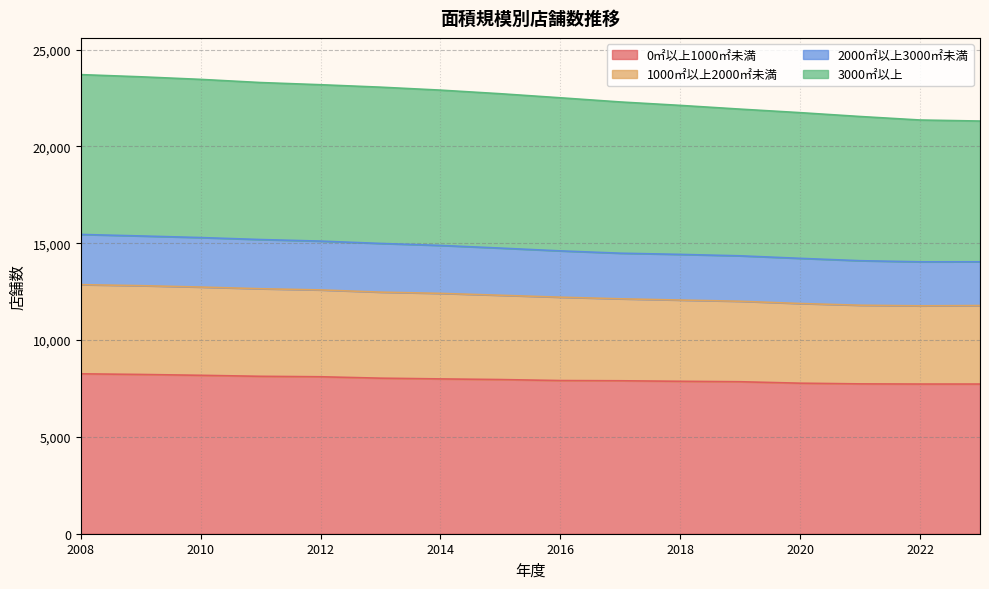

Is it true that 0㎡以上1000㎡未満 equals 4457 at 2015?

False